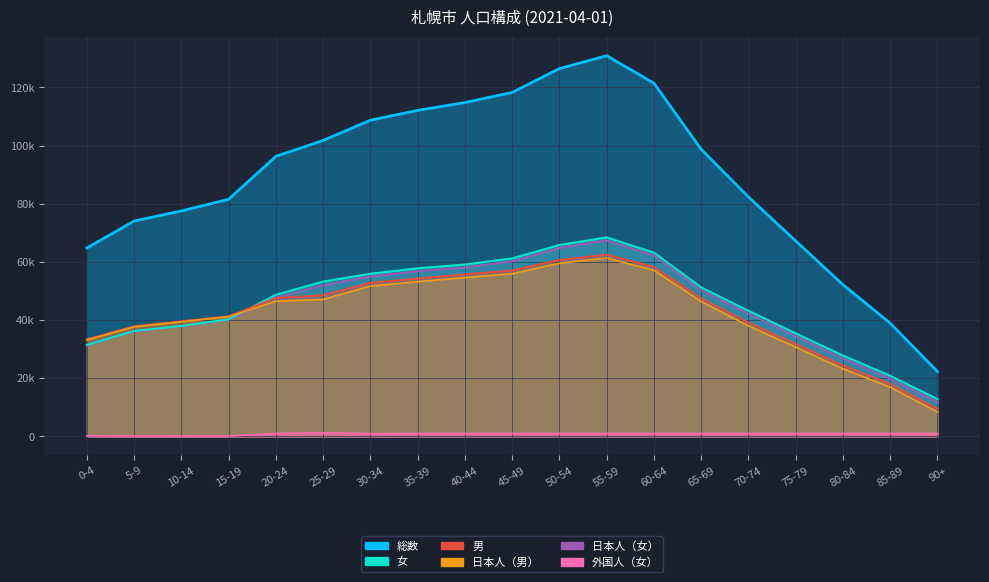

At which category is the sum across all series the highest?

55-59